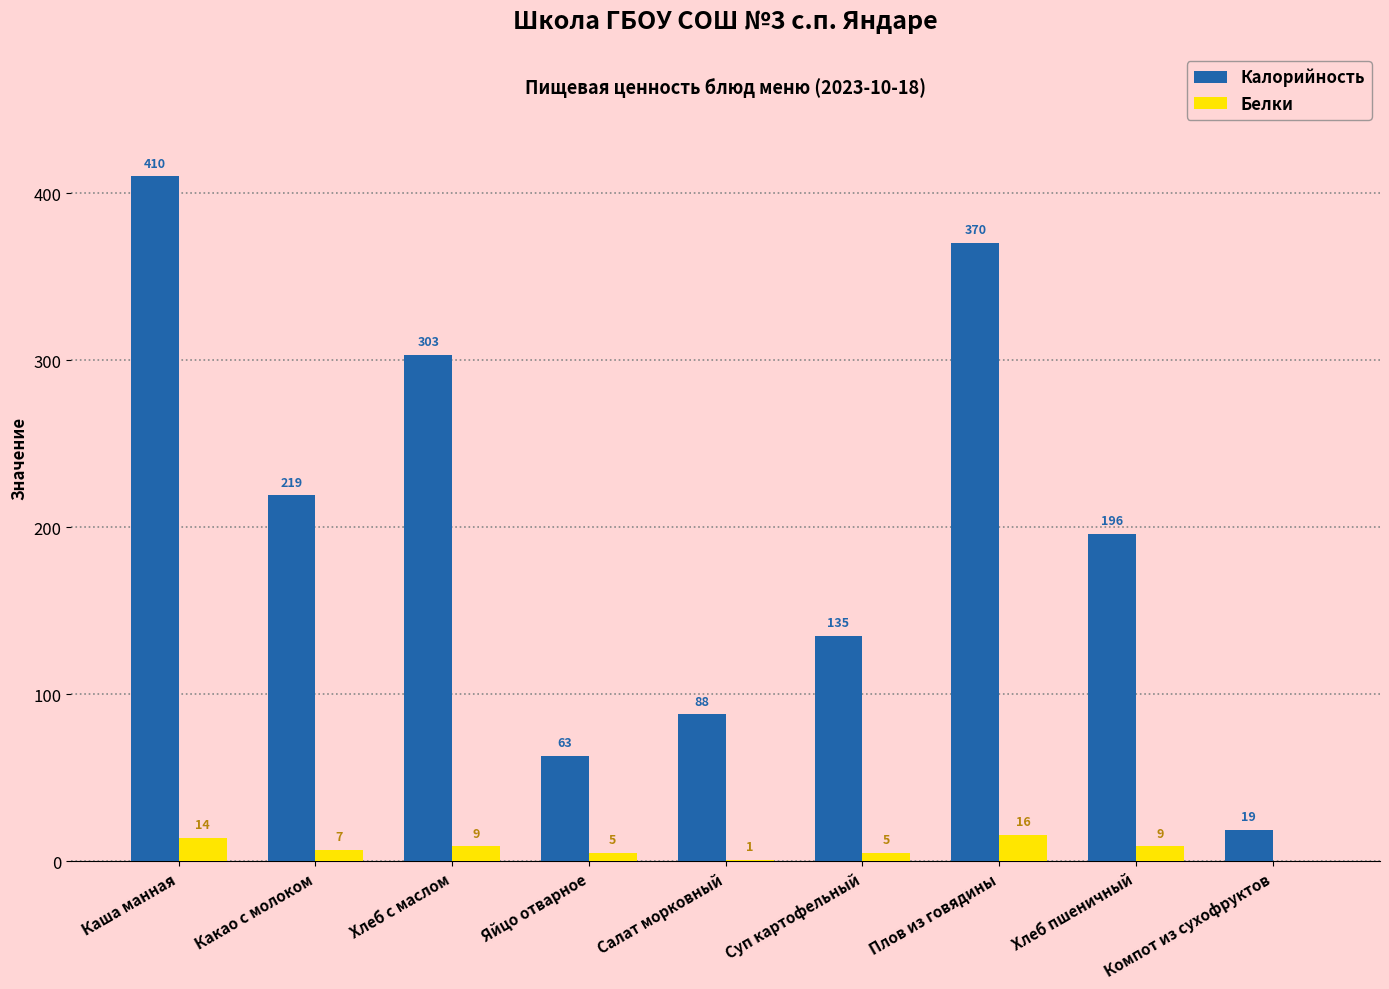

Between Каша манная and Яйцо отварное, which series saw the biggest shift?

Калорийность